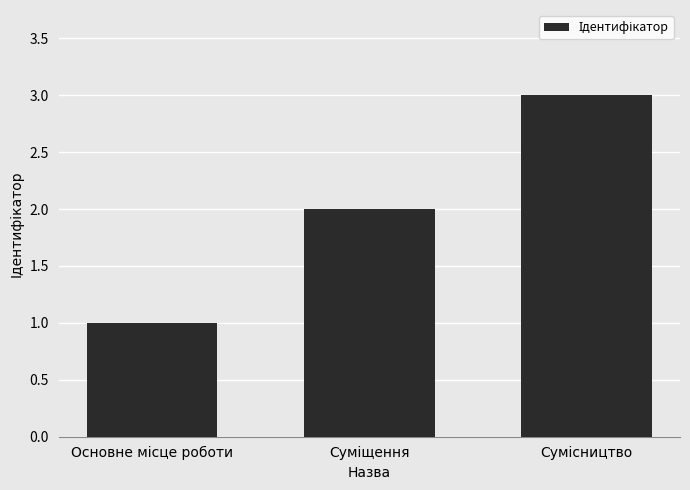

What is the average value?

2